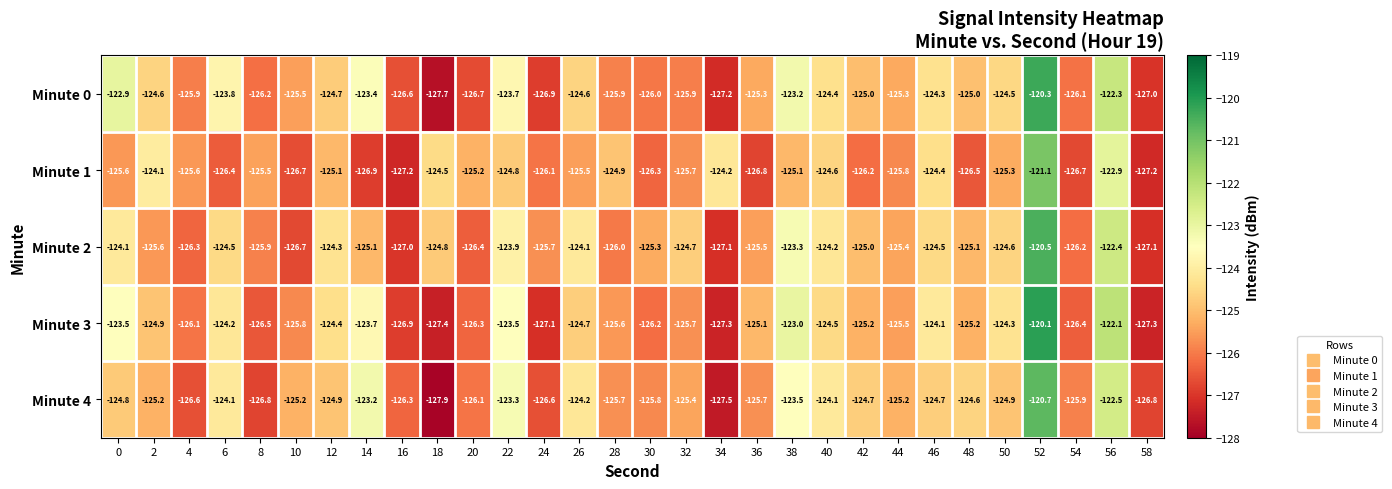

What is the sum of the Minute 3 values at 38 and 14?

-246.7